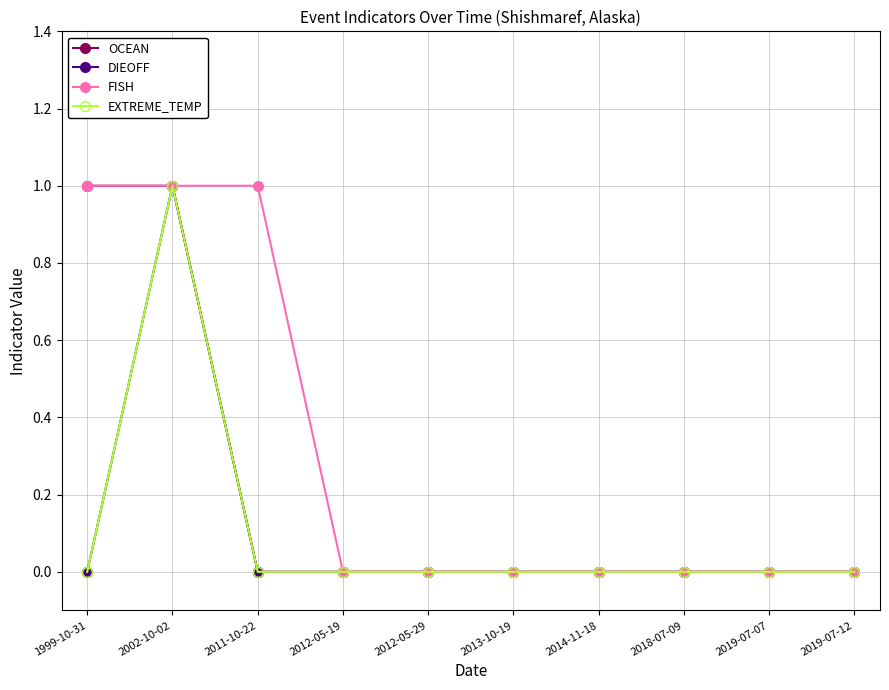

Which has a higher value, 1999-10-31 or 2002-10-02?

1999-10-31